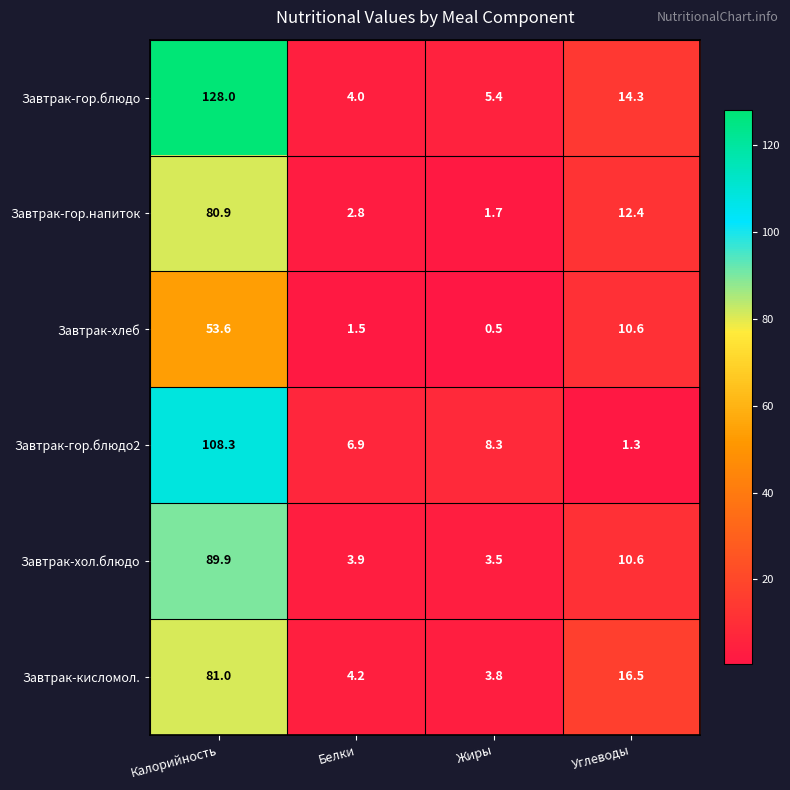

Reading left to right, list all the values displayed in this chart.

Завтрак-гор.блюдо: 128.0	4.0	5.4	14.3
Завтрак-гор.напиток: 80.9	2.8	1.7	12.4
Завтрак-хлеб: 53.6	1.5	0.5	10.6
Завтрак-гор.блюдо2: 108.3	6.9	8.3	1.3
Завтрак-хол.блюдо: 89.9	3.9	3.5	10.6
Завтрак-кисломол.: 81.0	4.2	3.8	16.5